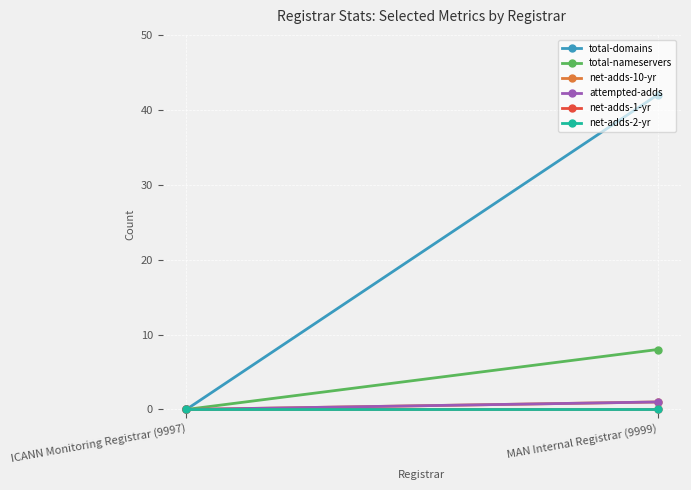

What is the label of the 2nd point from the right?

ICANN Monitoring Registrar (9997)